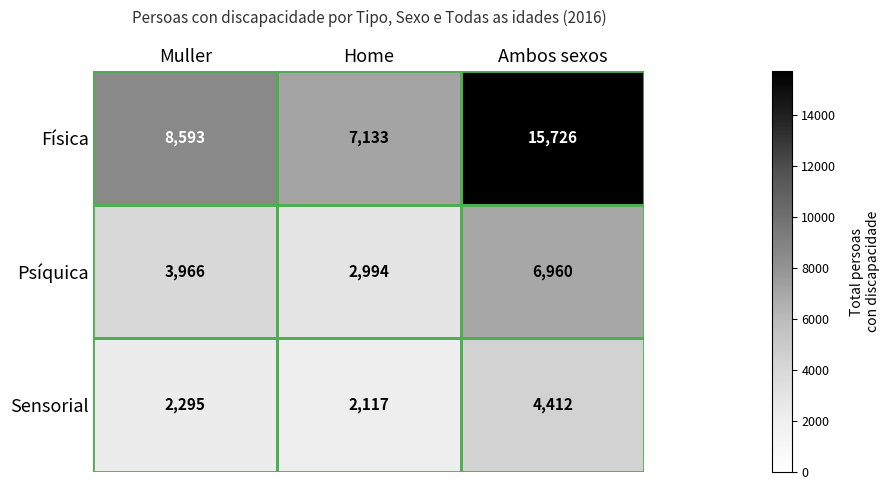

Between Muller and Ambos sexos, which series saw the biggest shift?

Física